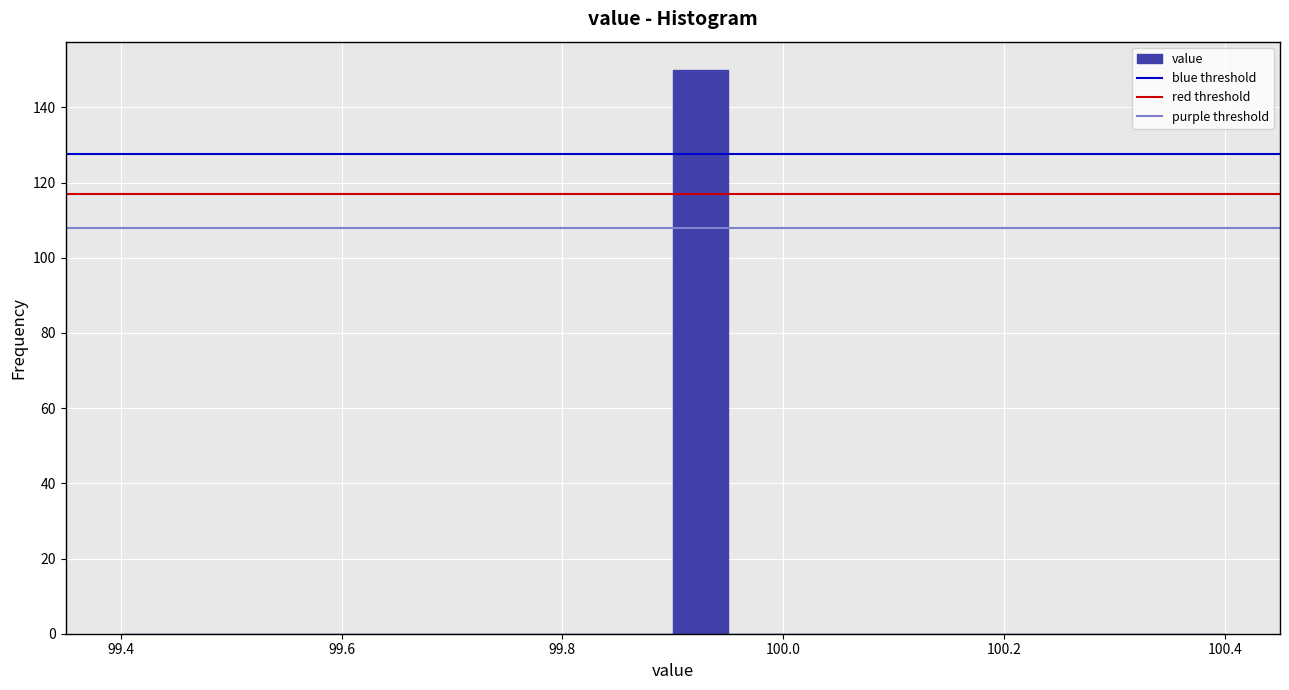

Read against the x-axis, roughly where is the centre of the tallest bar?

99.92